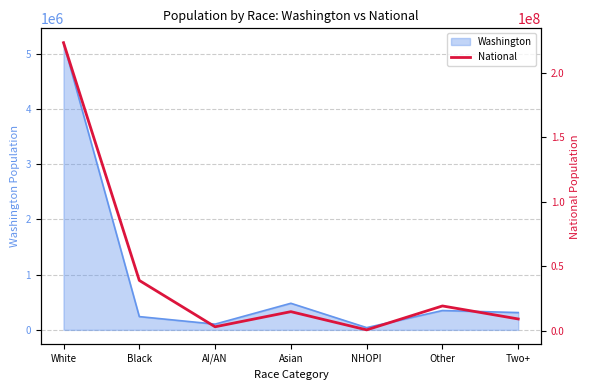

What is the greatest value displayed?

223553265